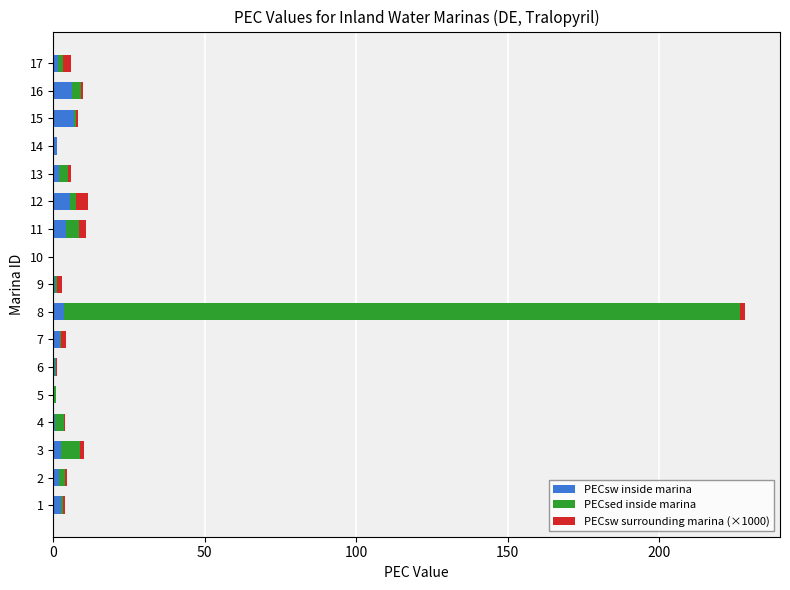

At which category is the sum across all series the highest?

8